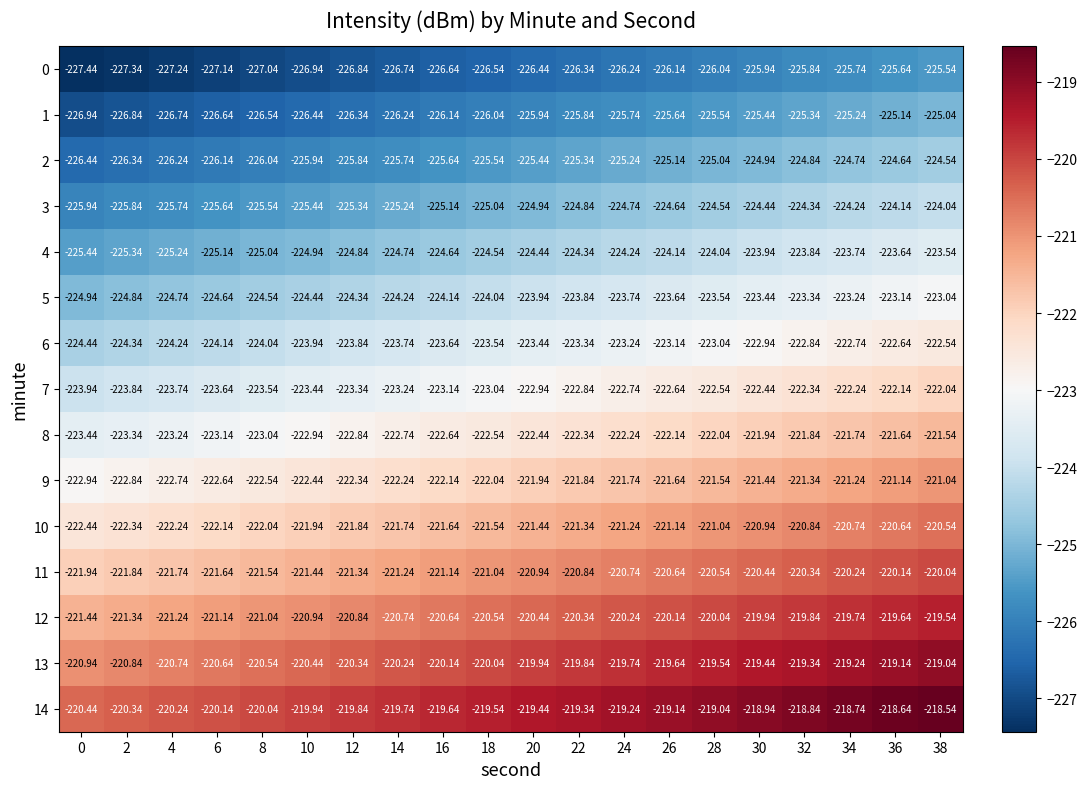

What is the smallest value displayed?

-227.4